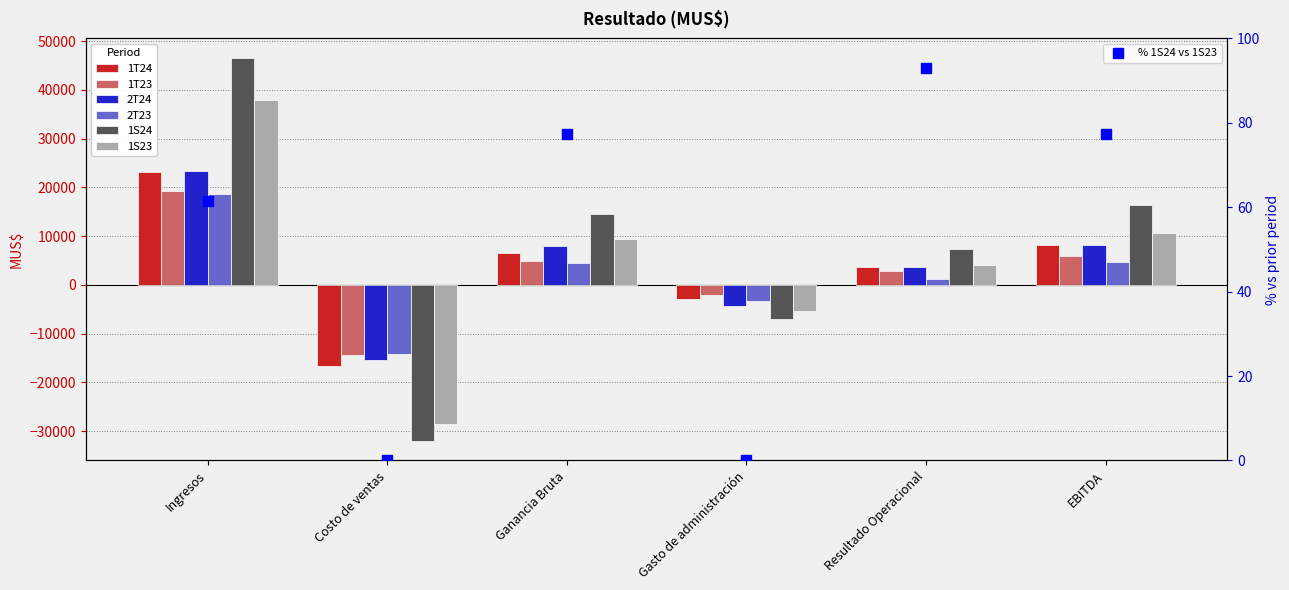

Are the bars grouped side by side (vs. stacked)?

Yes